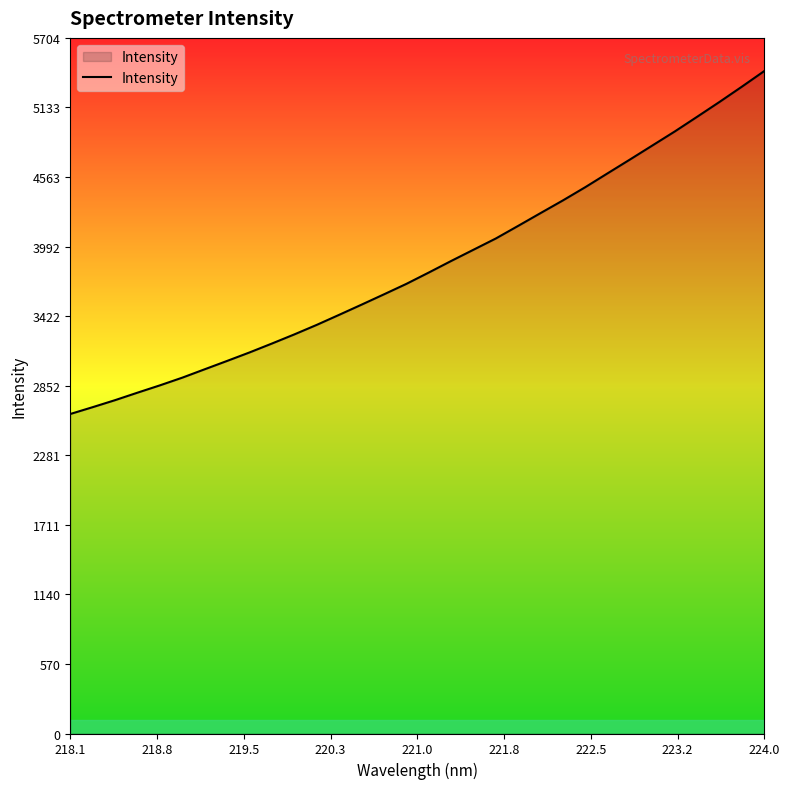

What is the smallest value displayed?

2620.0